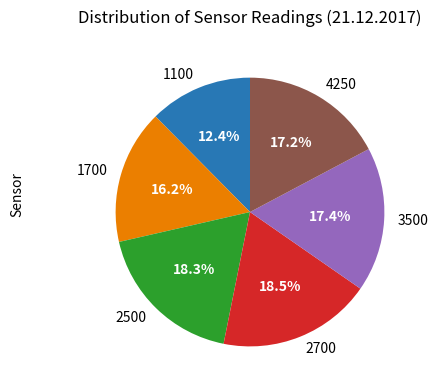

Which slice is the smallest?

1100